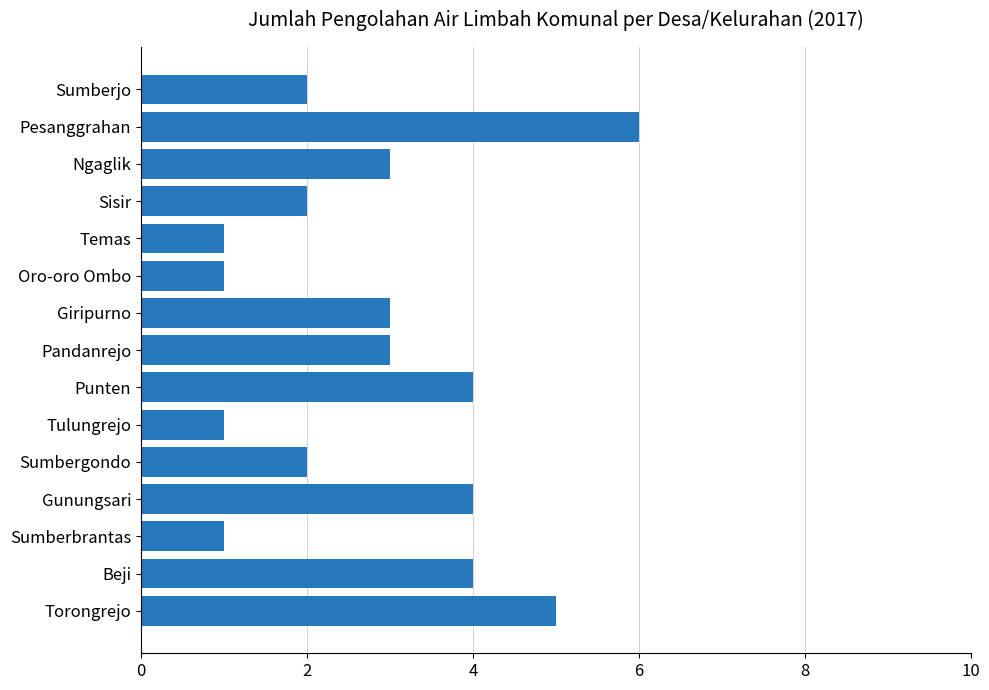

Which has a higher value, Oro-oro Ombo or Pesanggrahan?

Pesanggrahan